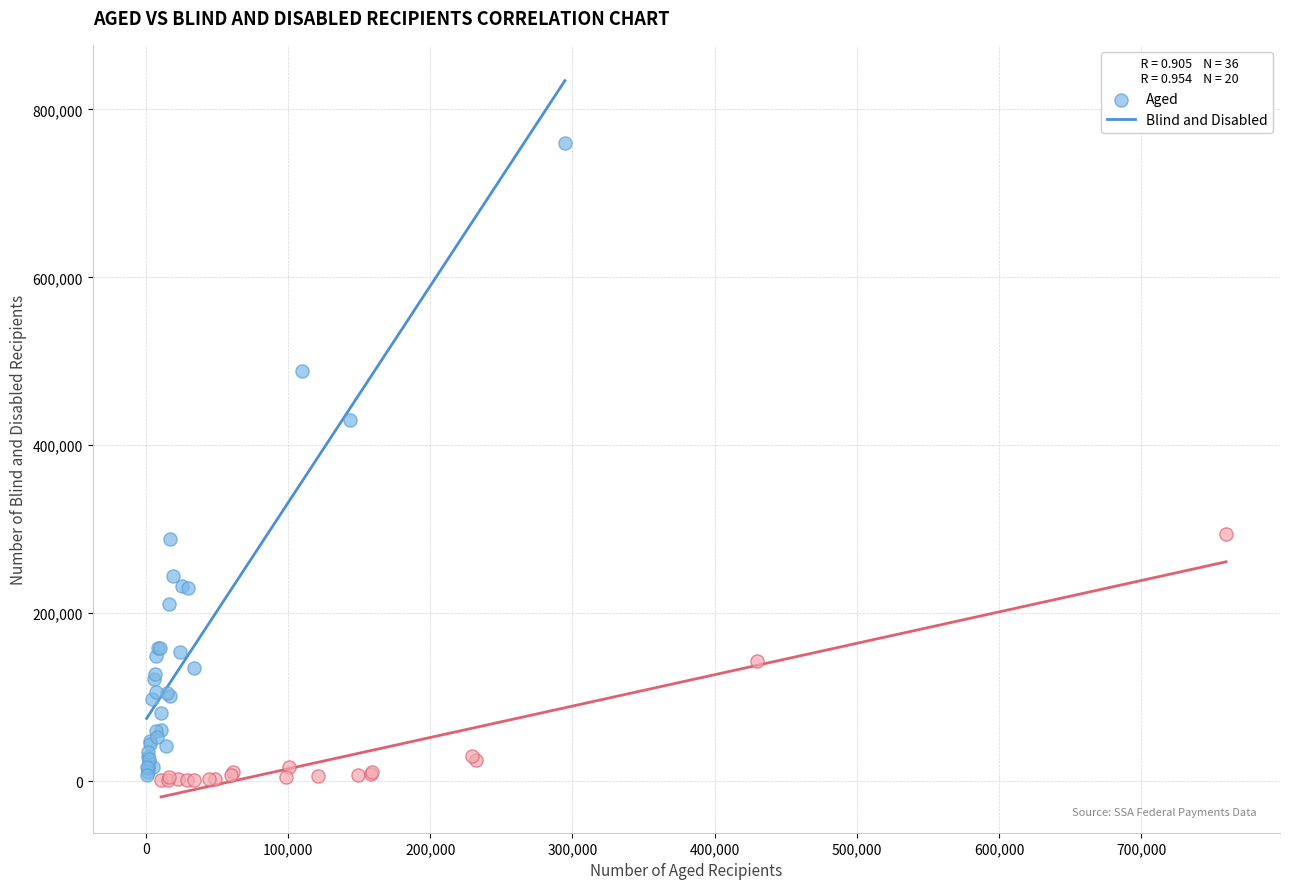

Which series contains the highest Y value?

Aged